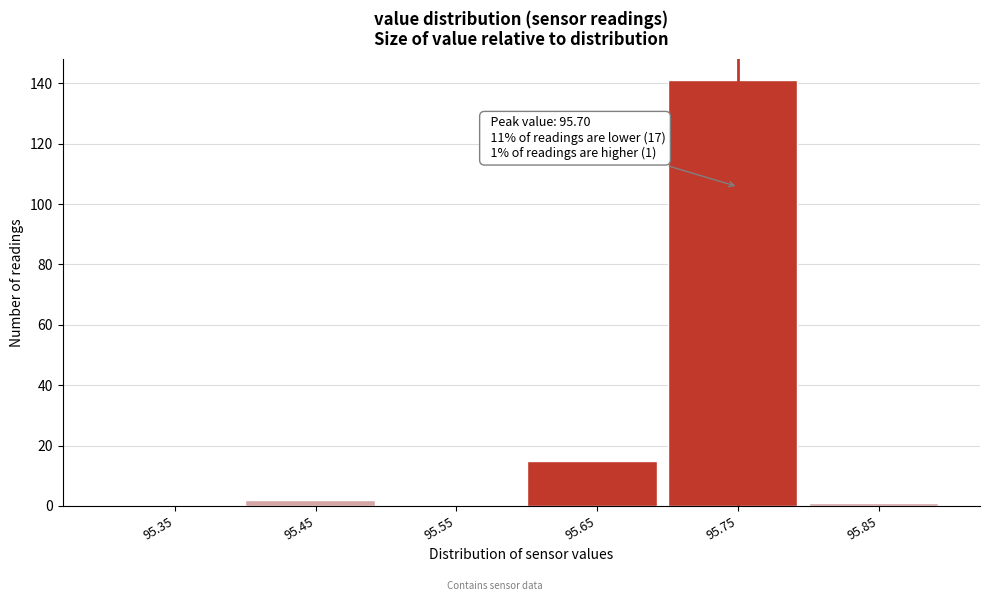

Which range on the x-axis has the tallest bar?

95.7 to 95.8